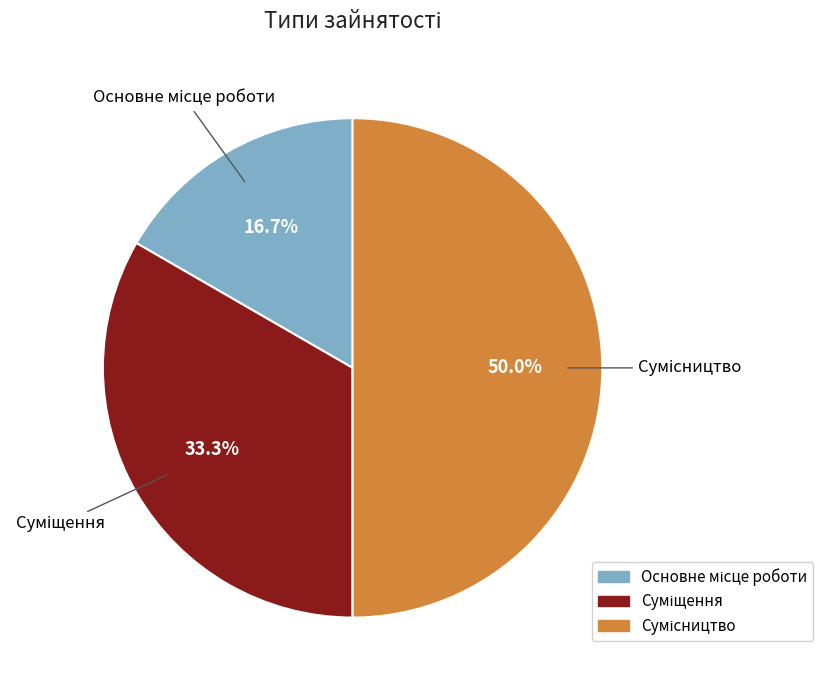

Is there a majority slice in this chart?

No